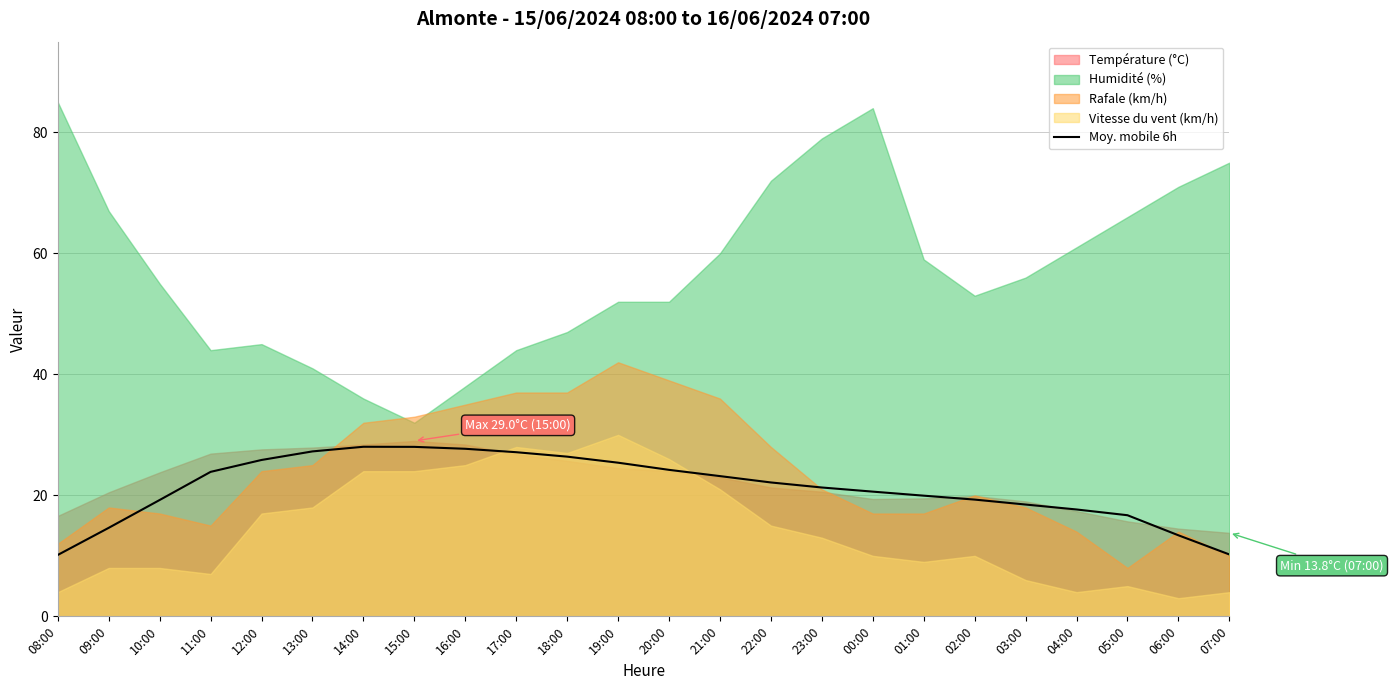

What is the average value?

21.3